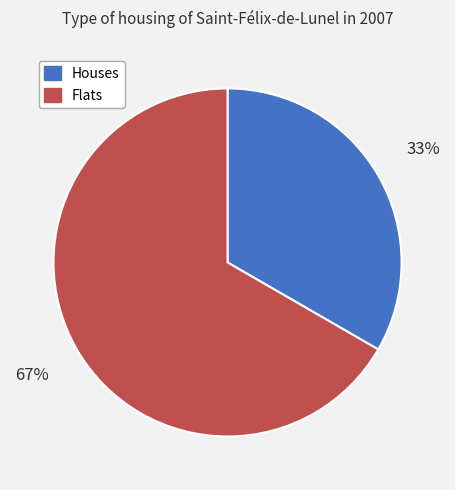

The Houses slice represents 18% of the pie. True or false?

False